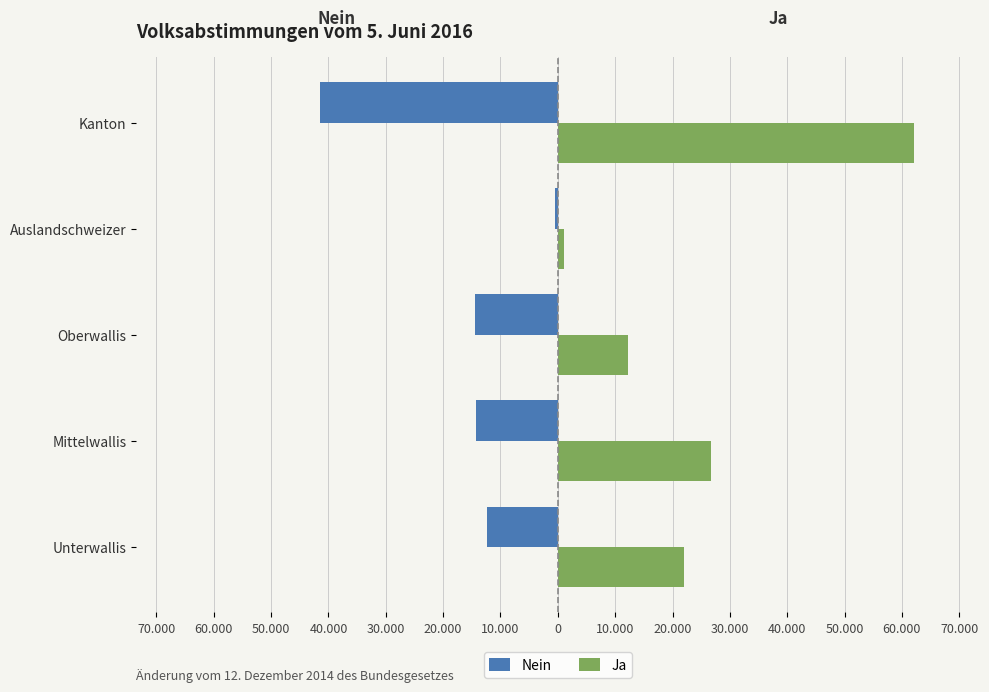

What are all the series names shown in the legend?

Nein, Ja